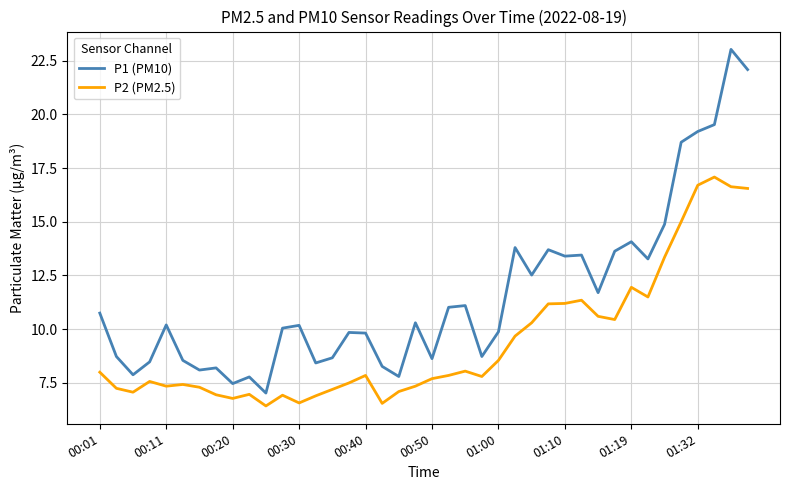

How many lines are shown in the chart?

2